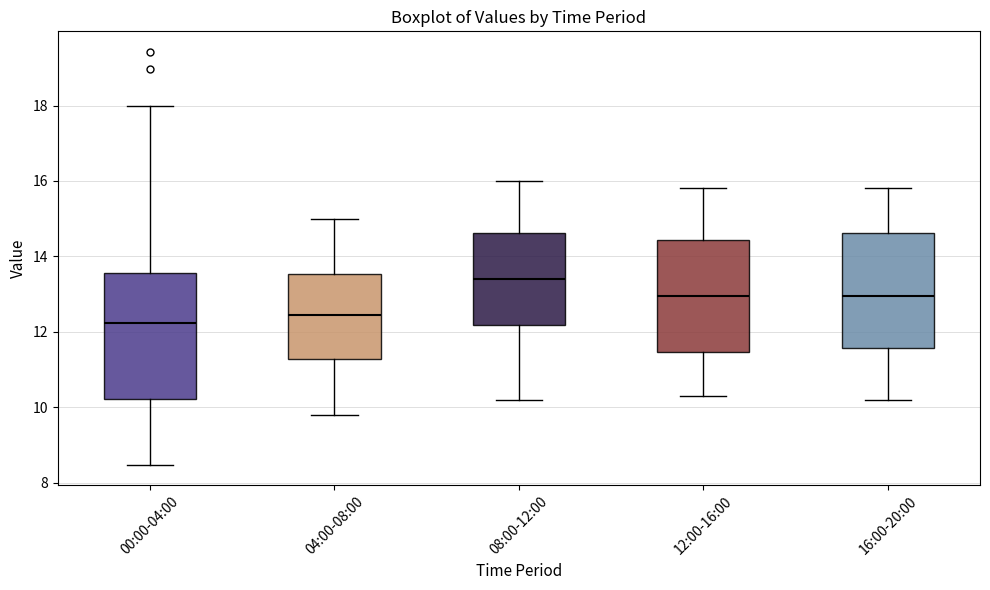

Where is the lower edge of the box for 12:00-16:00 on the y-axis? The values are not printed on the chart, so give them approximately, as read against the axis.

11.4